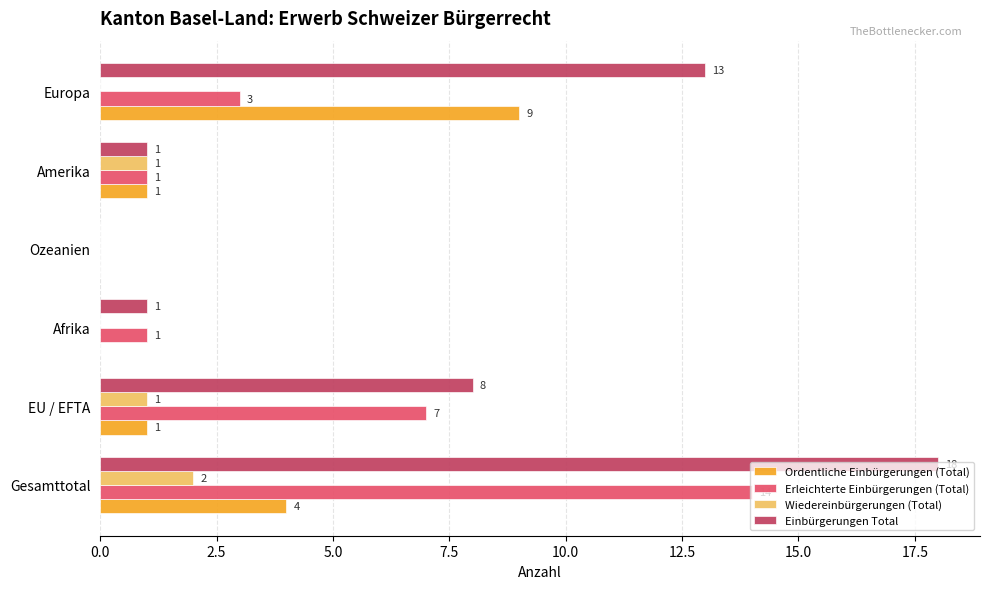

At which label is Einbürgerungen Total closest to 9?

EU / EFTA